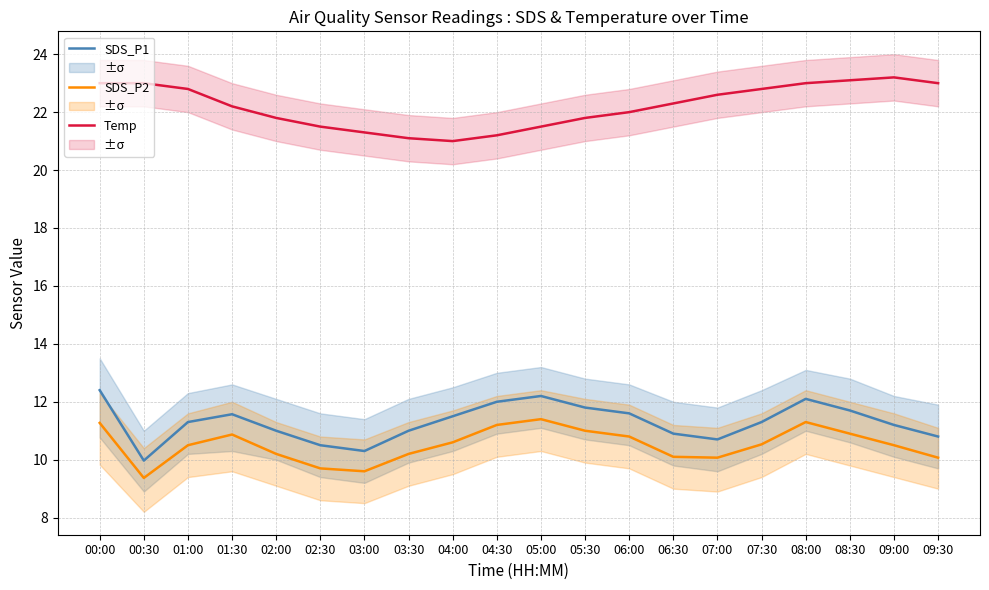

Where does the SDS_P2 series first go above 10?

00:00